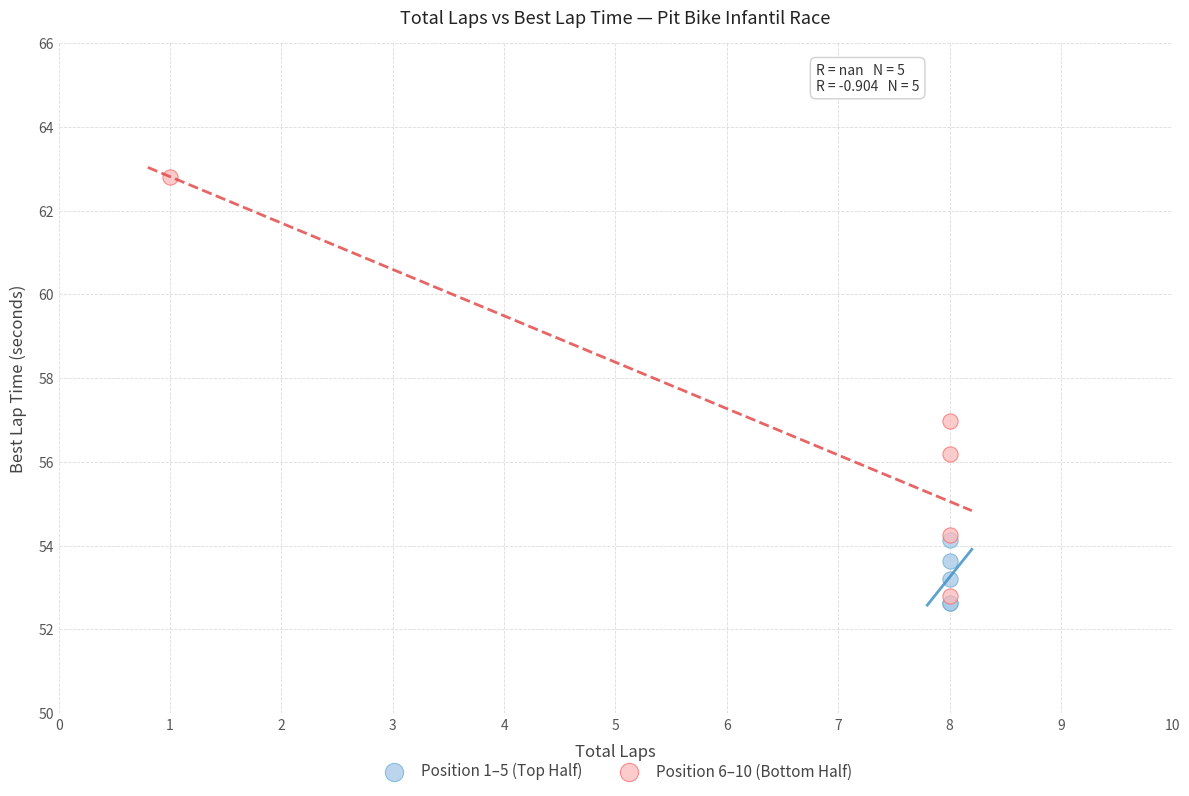

Which series contains the lowest Y value?

Position 1–5 (Top Half)